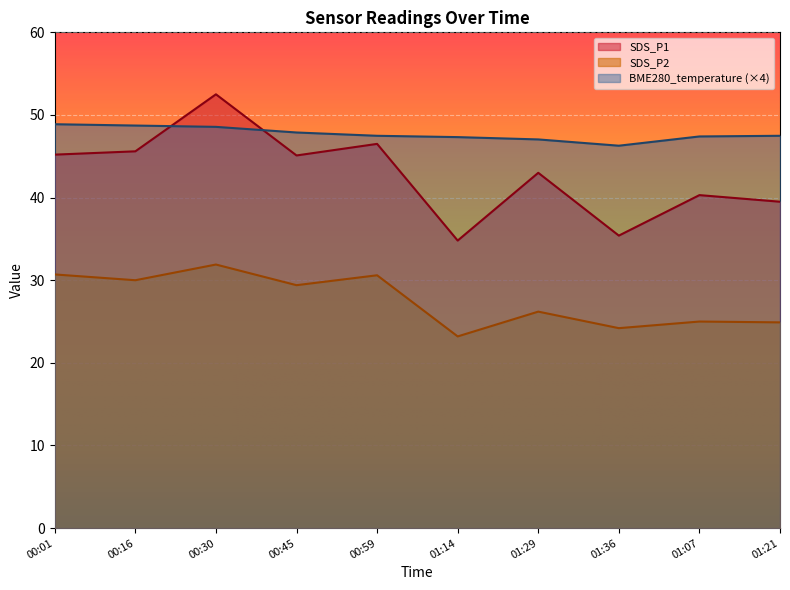

Does the chart display data point markers on the line(s)?

No